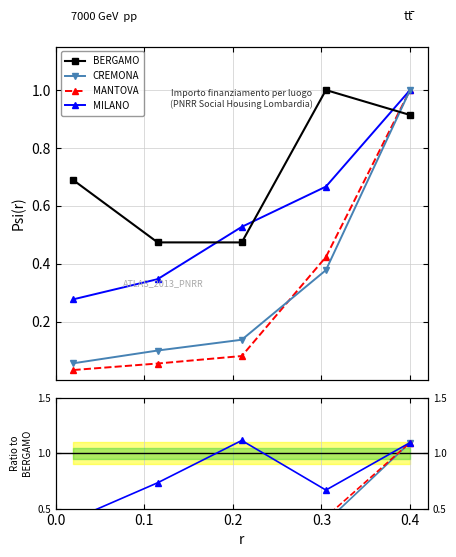

What is the maximum value shown in the chart?

1.1